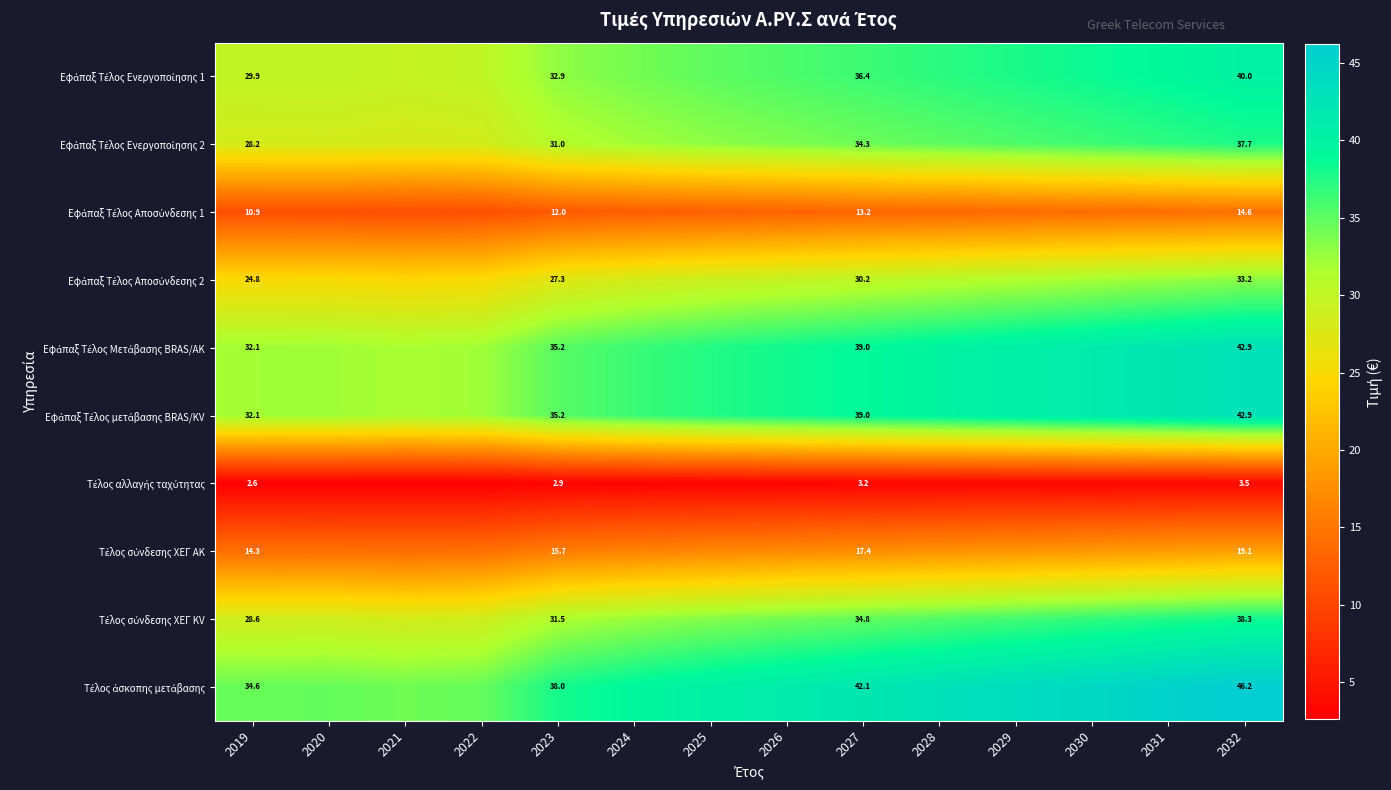

How many data points in Τέλος σύνδεσης ΧΕΓ KV are above 34?

7